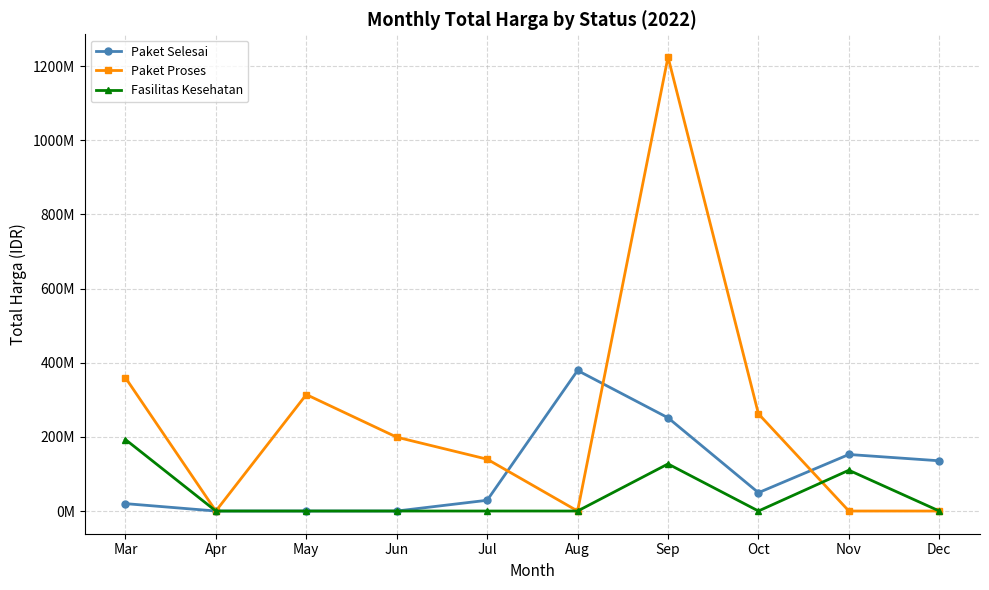

Reading right to left, list all the values displayed in this chart.

Paket Selesai: Dec=135498000	Nov=152515000	Oct=49478000	Sep=251477000	Aug=379075000	Jul=29000000	Jun=0	May=0	Apr=0	Mar=19950000
Paket Proses: Dec=0	Nov=0	Oct=262118150	Sep=1224682000	Aug=0	Jul=139800000	Jun=199200000	May=314121780	Apr=0	Mar=359500000
Fasilitas Kesehatan: Dec=0	Nov=110000000	Oct=0	Sep=127000000	Aug=0	Jul=0	Jun=0	May=0	Apr=0	Mar=192872245